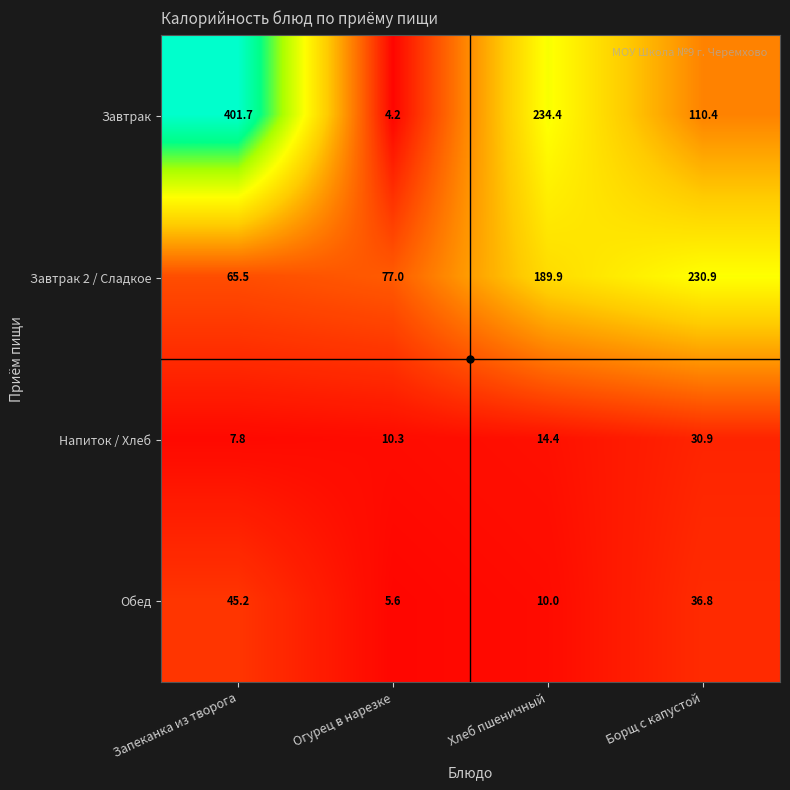

Which series has the largest total across all categories?

Завтрак